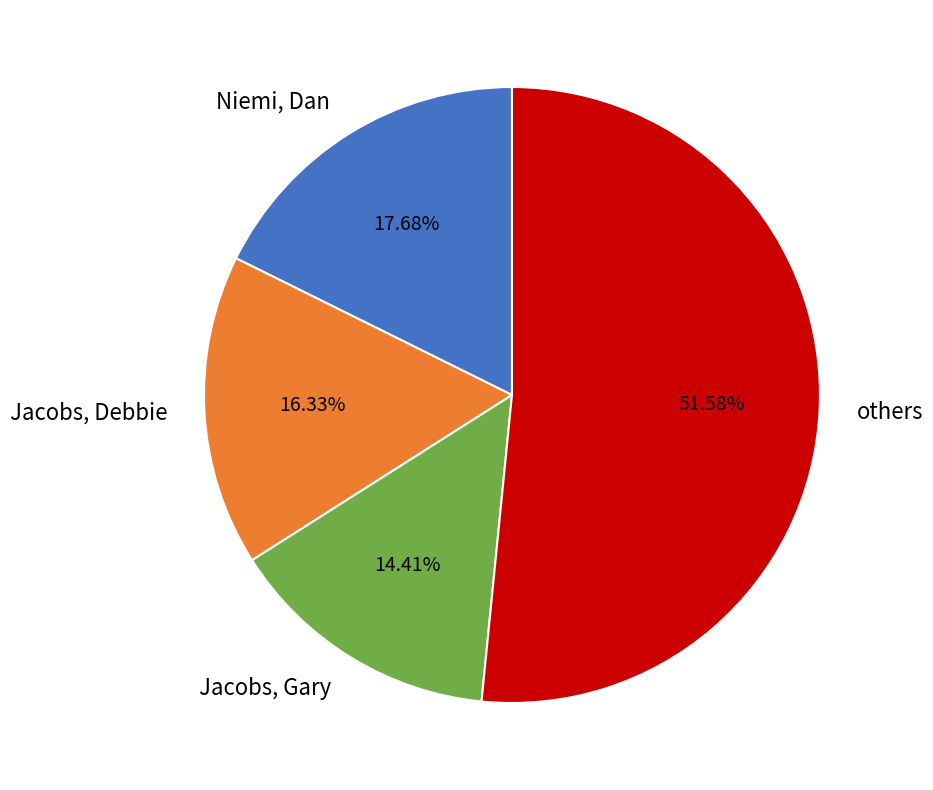

Which category has the smallest portion of the pie?

Jacobs, Gary